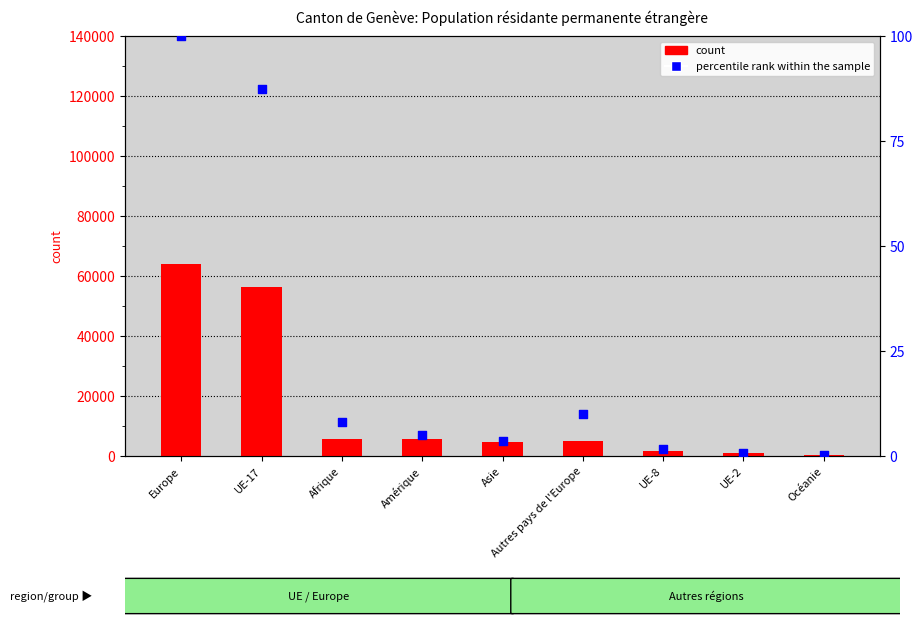

Is the value of count at Autres pays de l'Europe greater than the value of percentile rank within the sample at UE-17?

Yes